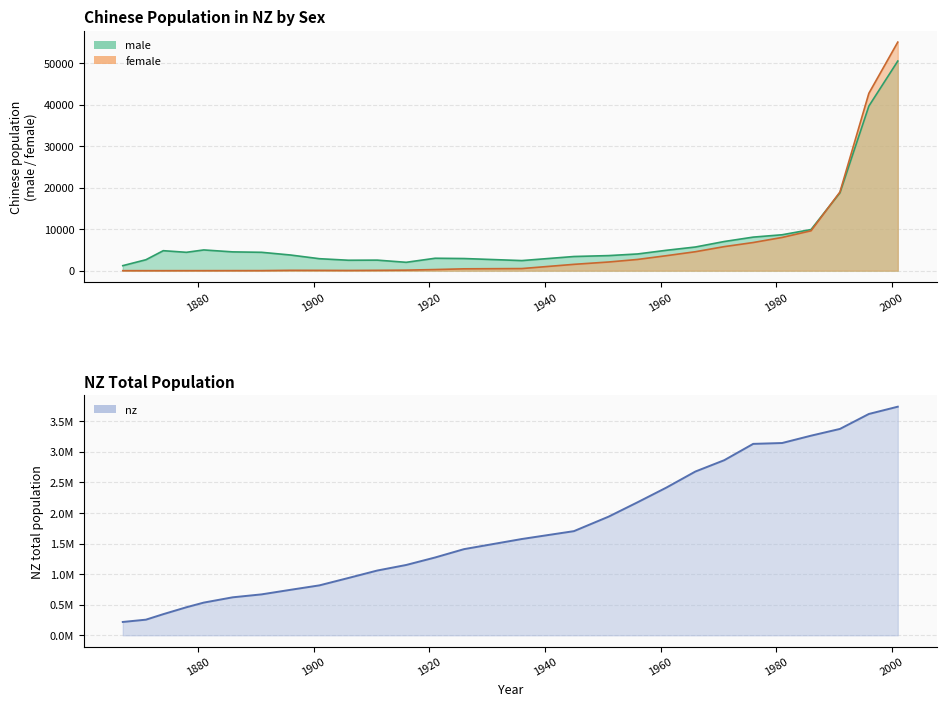

What value does the nz series have at 1901?

815862